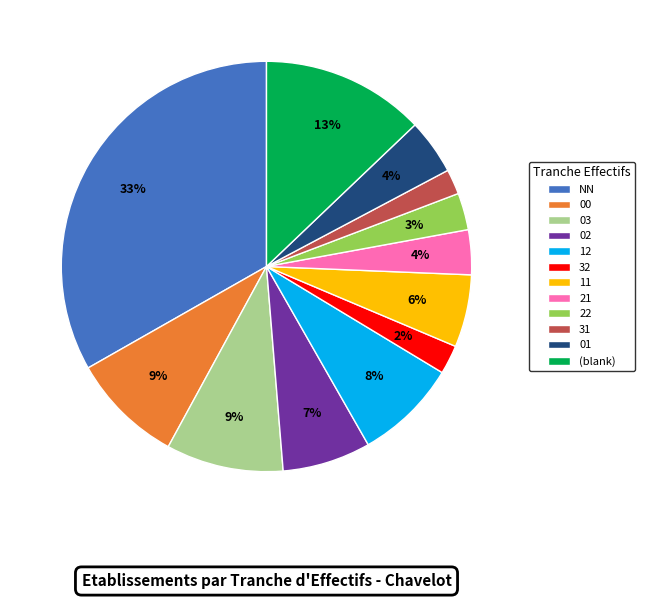

What is the largest slice in the pie chart?

NN